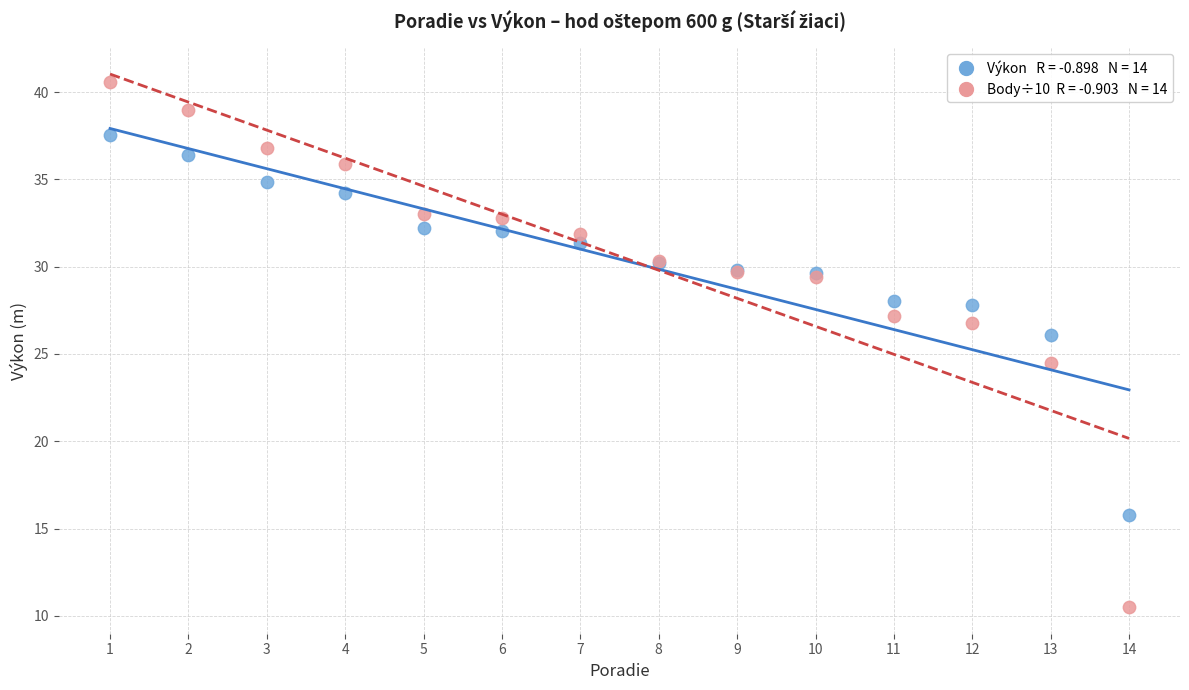

Across all series, what Y value is closest to 25?

24.5